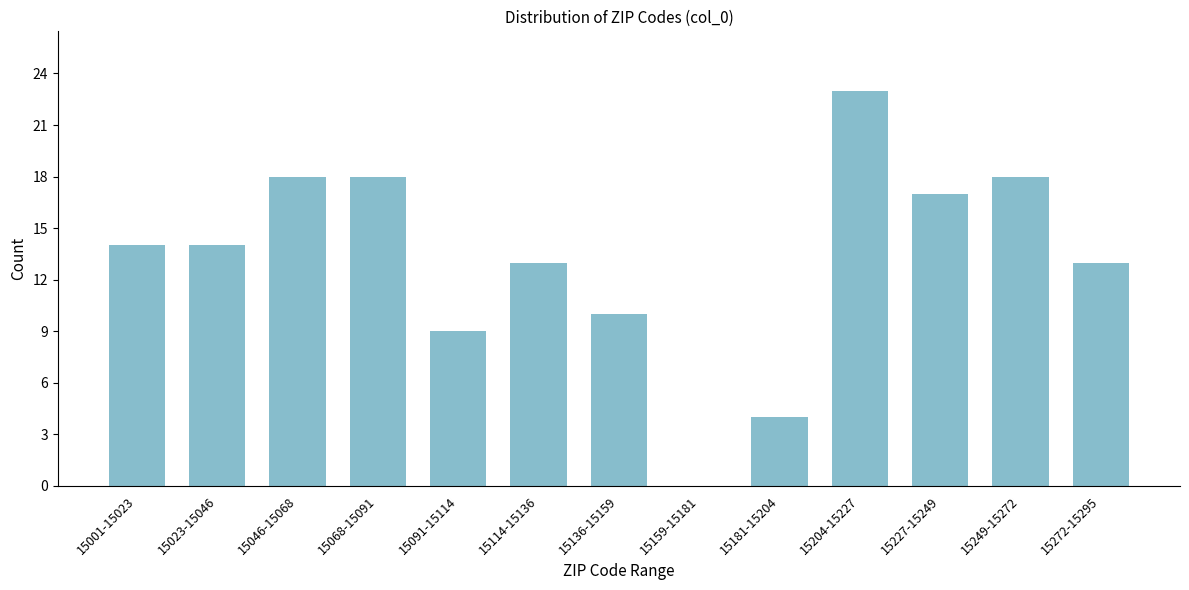

Reading left to right, list all the values displayed in this chart.

15001-15023=14	15023-15046=14	15046-15068=18	15068-15091=18	15091-15114=9	15114-15136=13	15136-15159=10	15159-15181=0	15181-15204=4	15204-15227=23	15227-15249=17	15249-15272=18	15272-15295=13